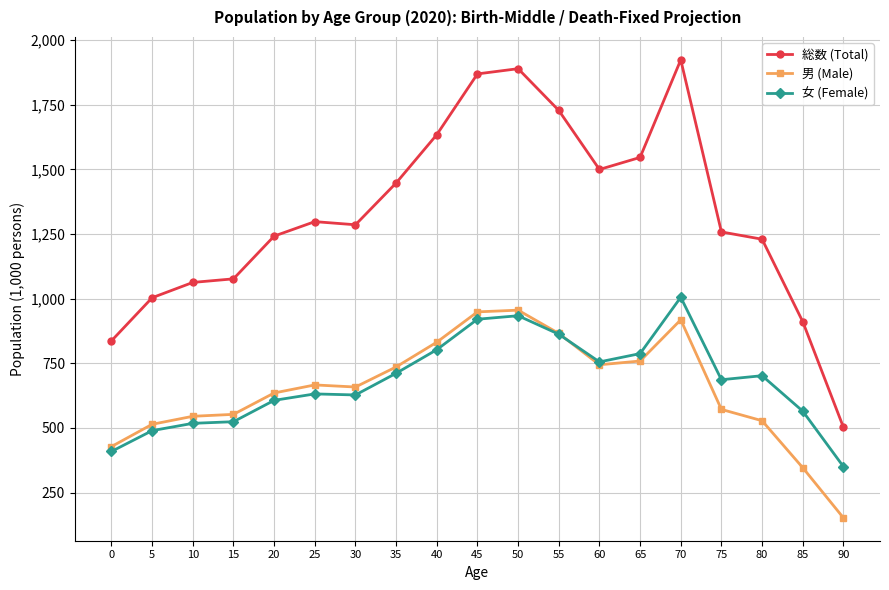

What is the value of the 総数 (Total) point at the 5th from the left?

1242.0